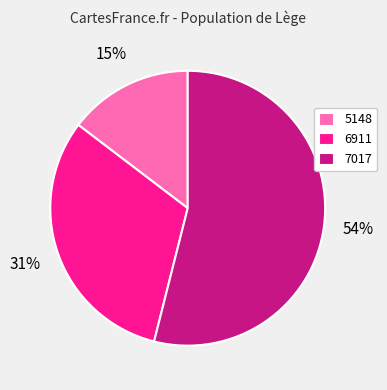

Which slice is the smallest?

5148